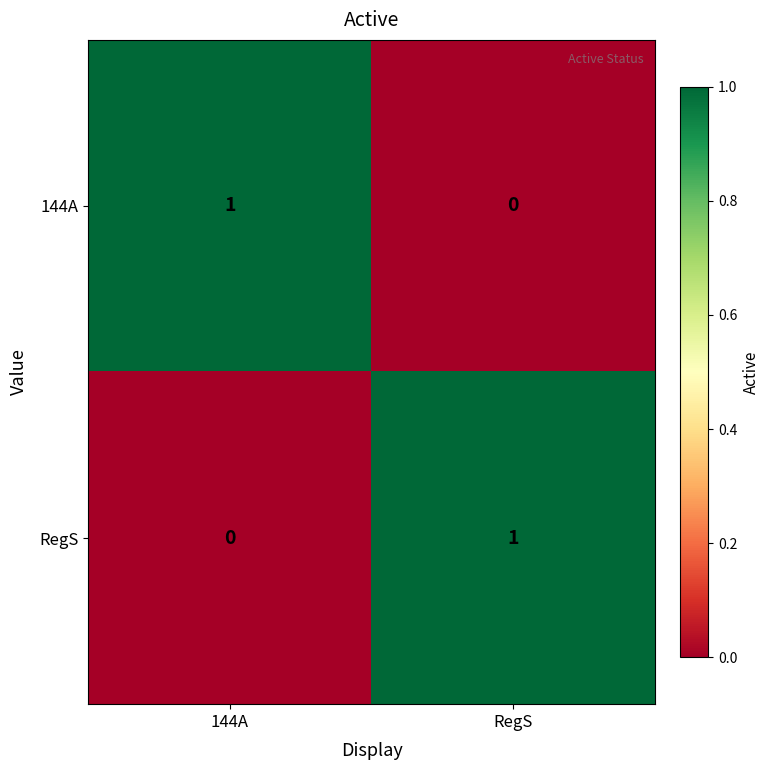

Is the value of RegS at RegS greater than the value of 144A at RegS?

Yes